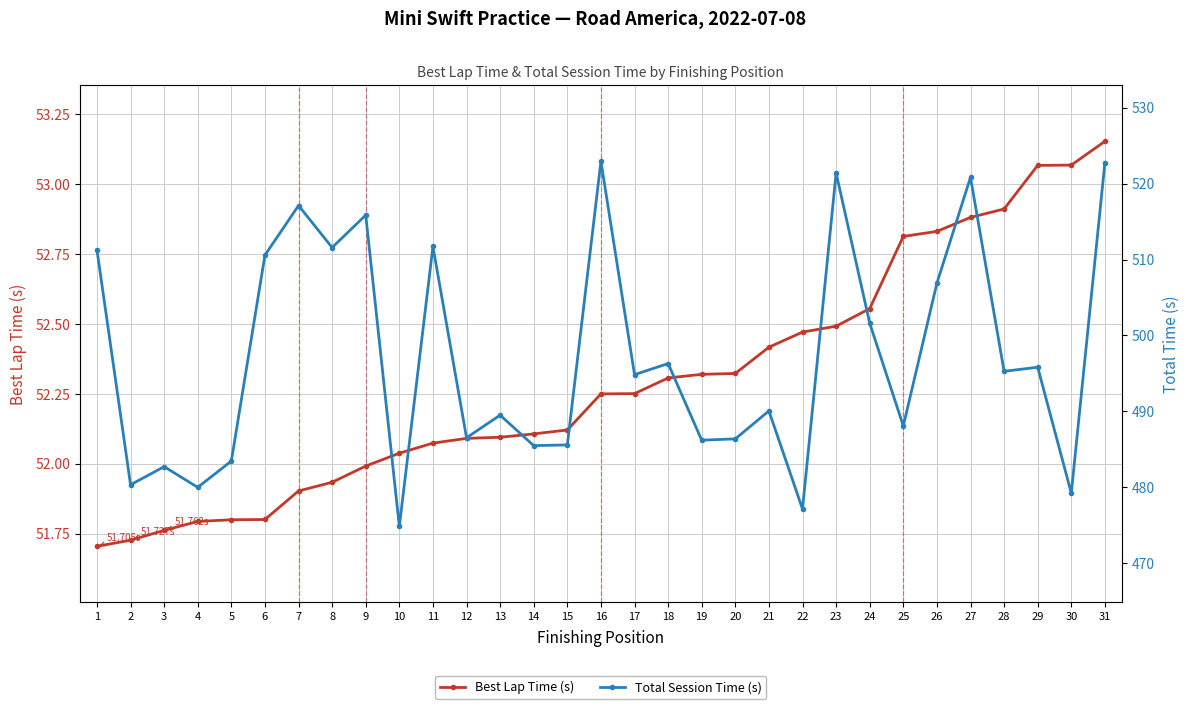

Is this an area chart (filled region under the line)?

No